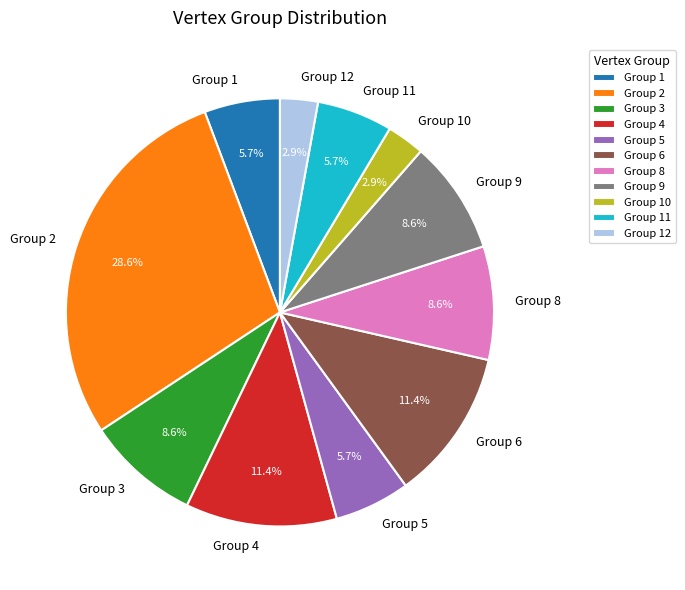

How many segments does this pie chart have?

11